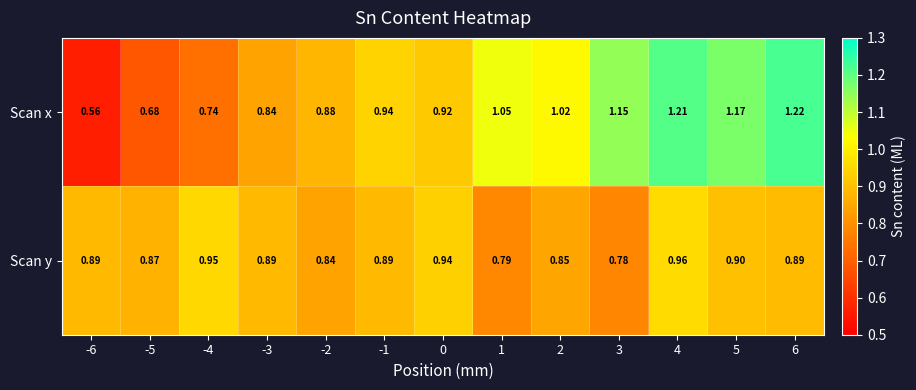

Which series changed the most between 0 and 2?

Scan x